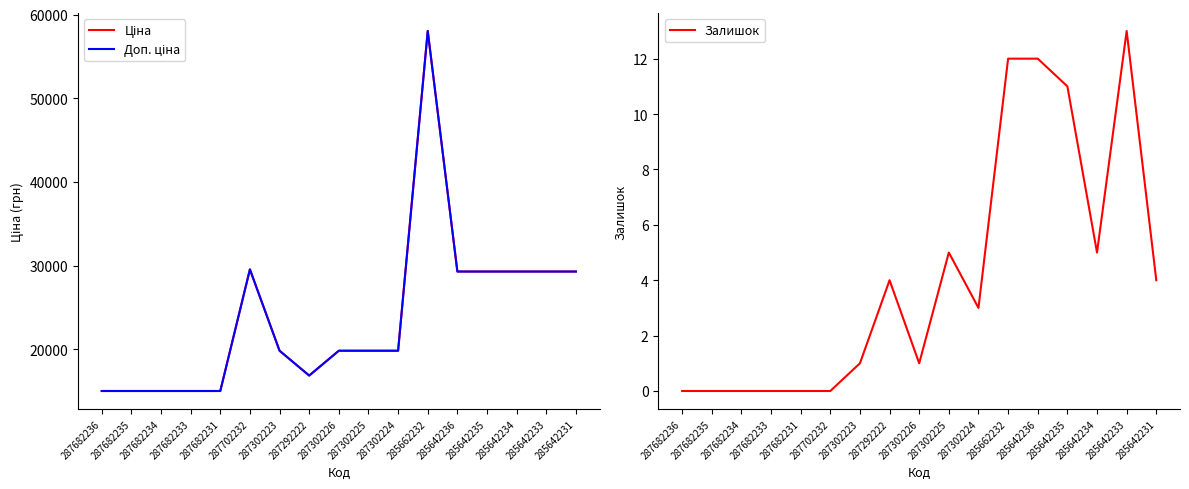

True or false: Ціна has a value of 28026.4 at 287302223.

False